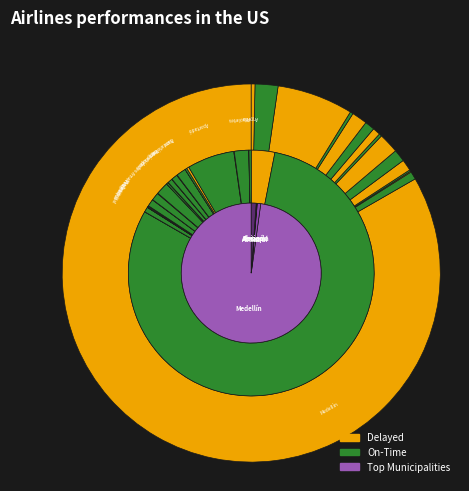

Rank the categories by value from highest to lowest.

Medellín, Apartadó, Arboletes, Andes, Santafé de Antioquia, Amalfi, Amagá, Anorí, Abejorral, Angostura, Argelia, Anza, Angelópolis, Alejandría, Abriaquí